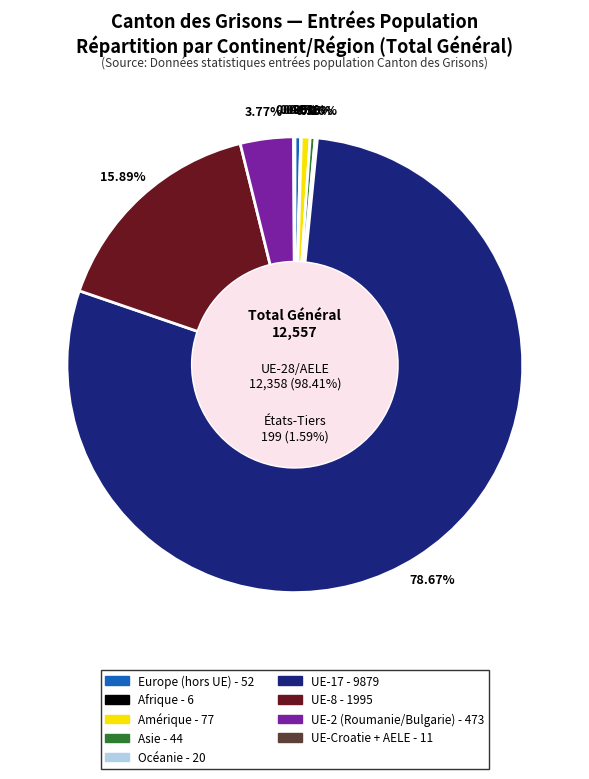

What is the ratio of the value at Asie to the value at Amérique?

0.6